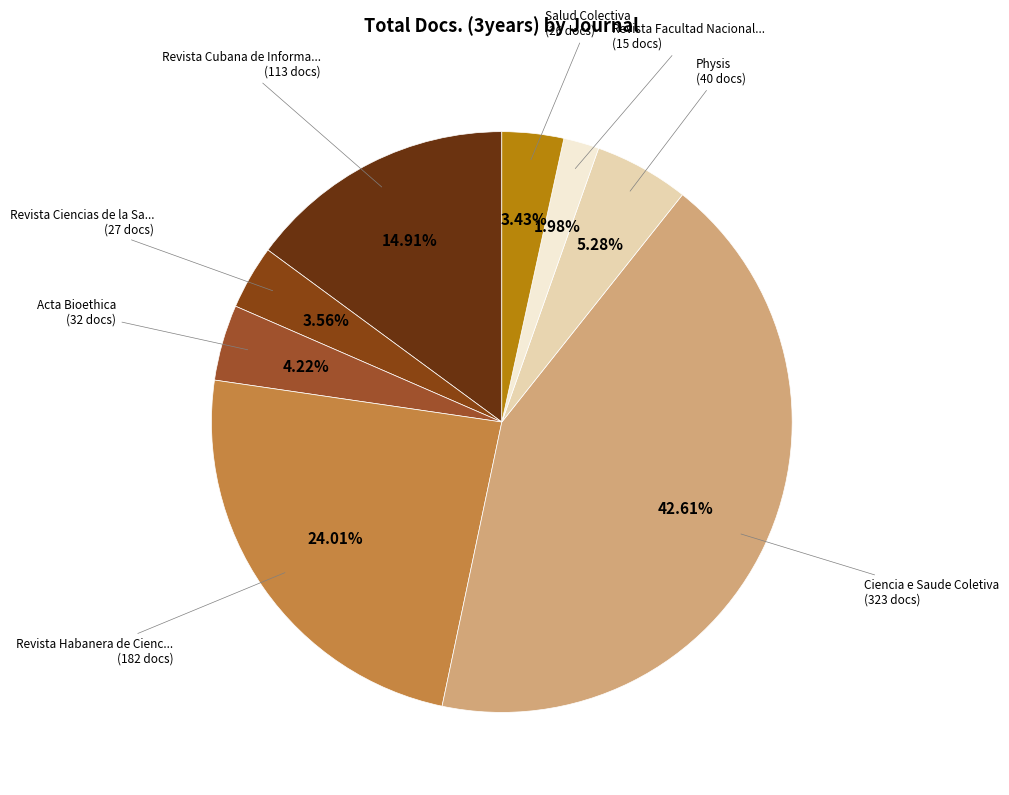

To the nearest percent, what is the average slice percentage?

12%